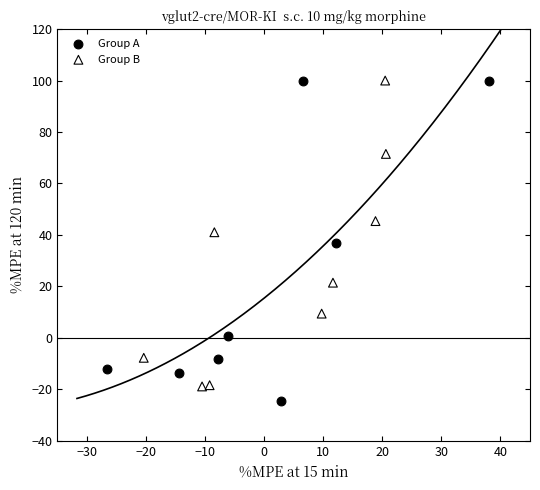

What are all the series names shown in the legend?

Group A, Group B